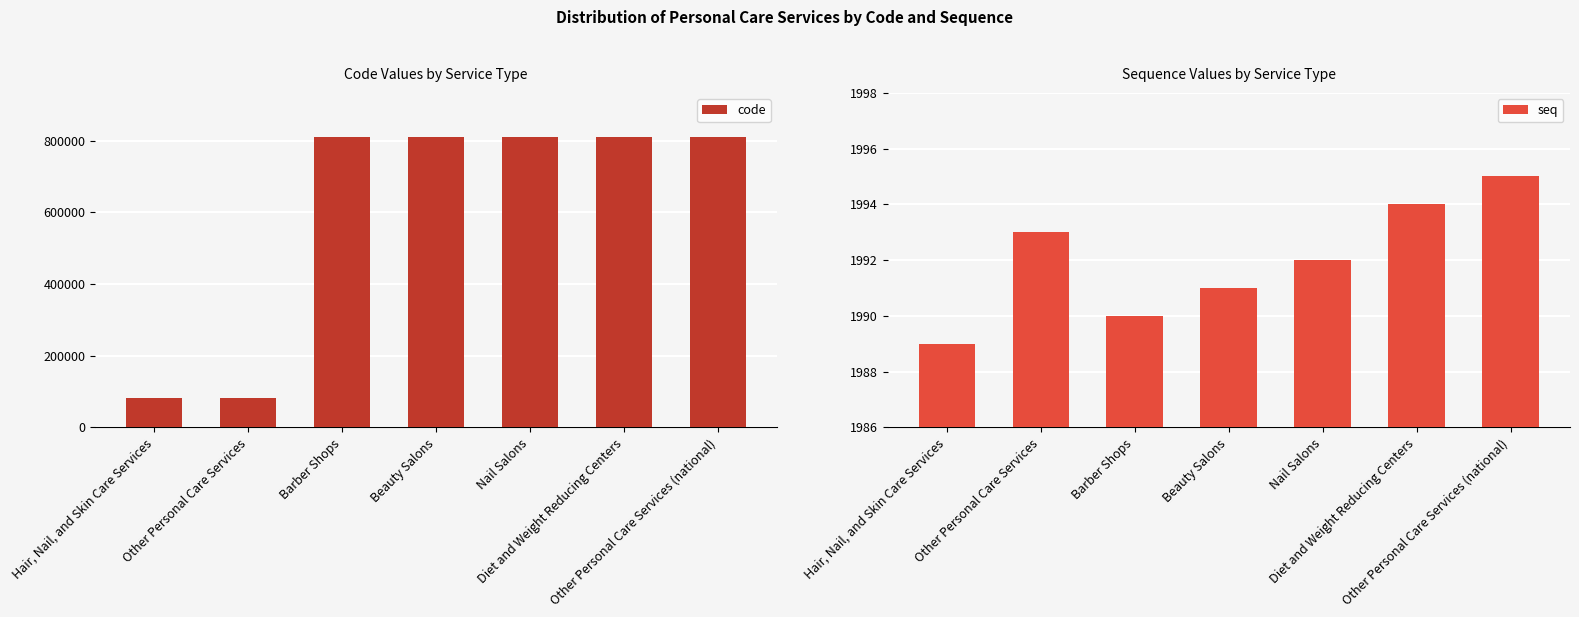

The value of code at Other Personal Care Services is 81219. True or false?

True